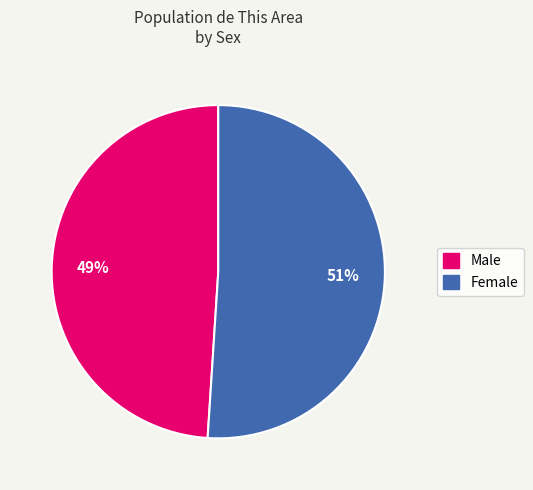

Combined, do Male and Female account for over 50%?

Yes